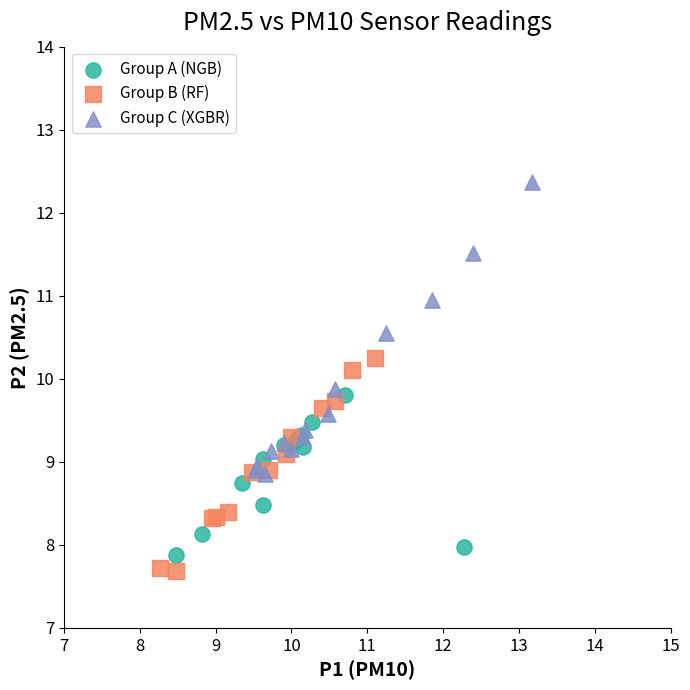

Which series has the widest spread of Y values?

Group C (XGBR)